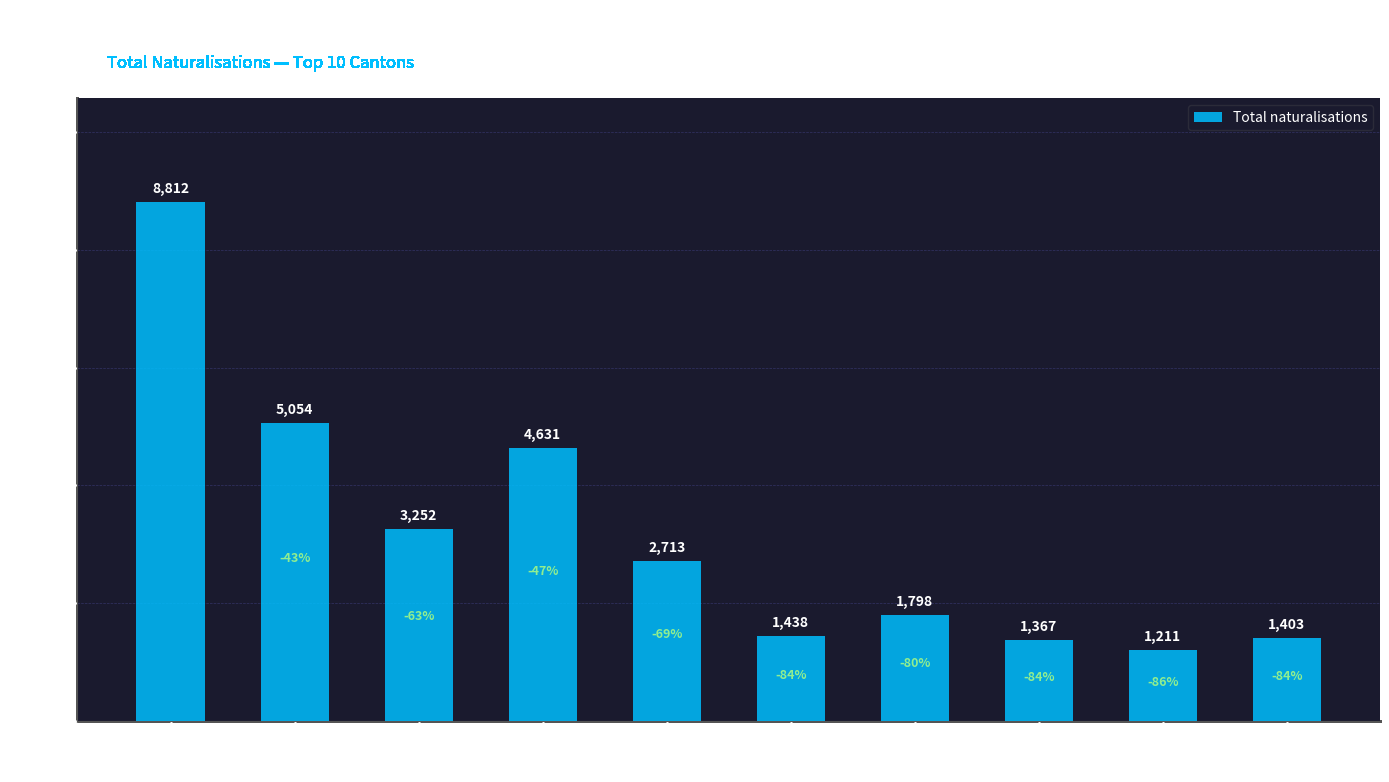

What is the difference between the values at Saint-Gall and Genève?

2833